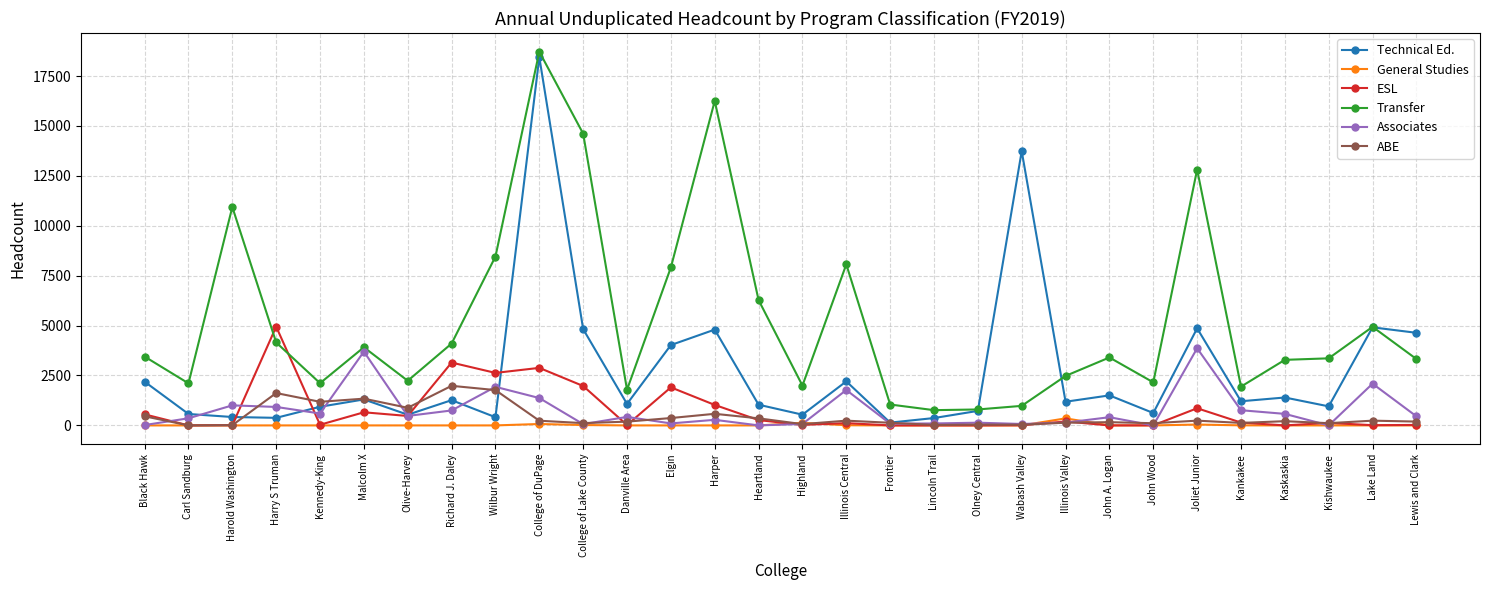

Which series has the largest range (max minus min)?

Technical Ed.